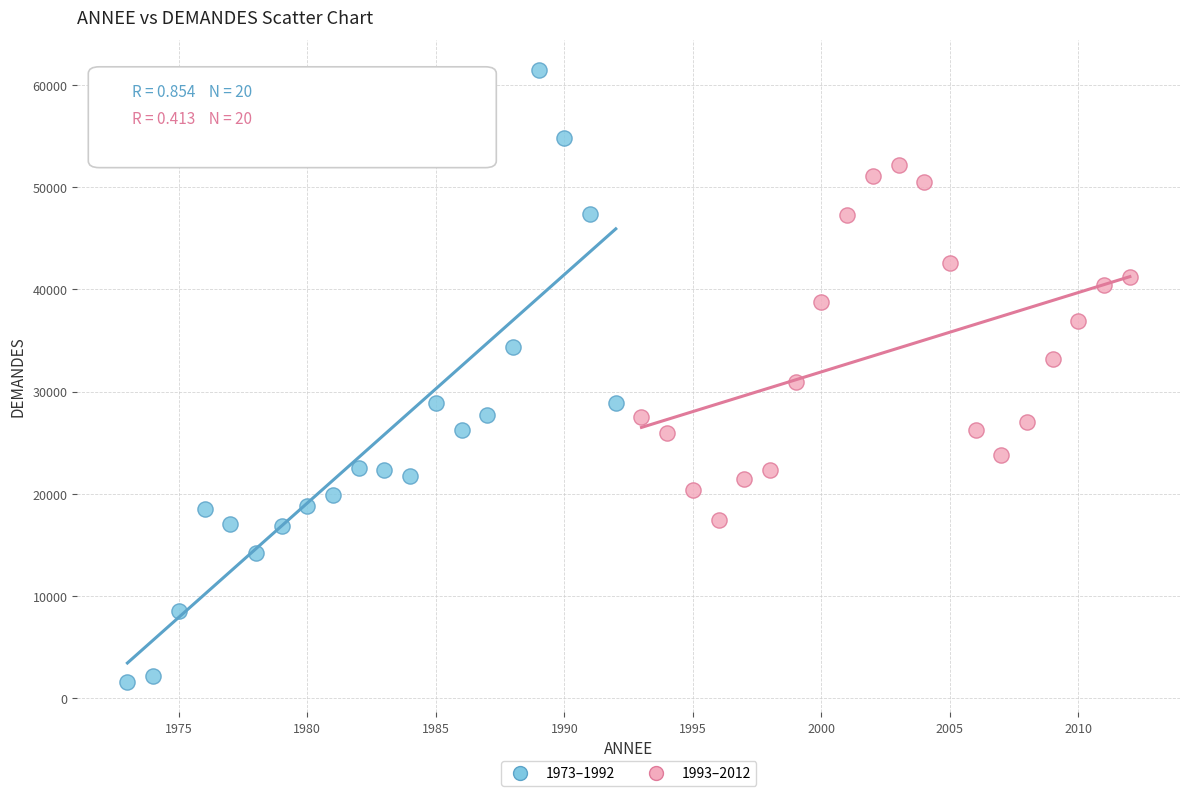

Which series contains the lowest Y value?

1973–1992